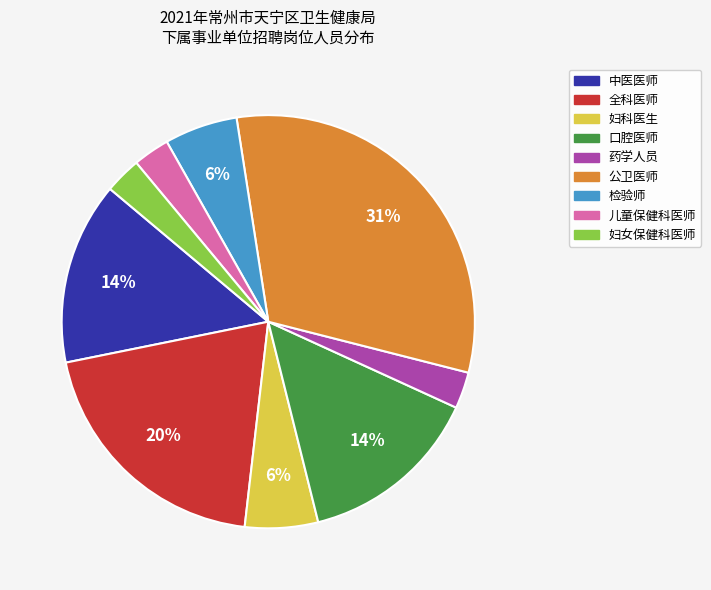

Count the number of slices in the pie.

9